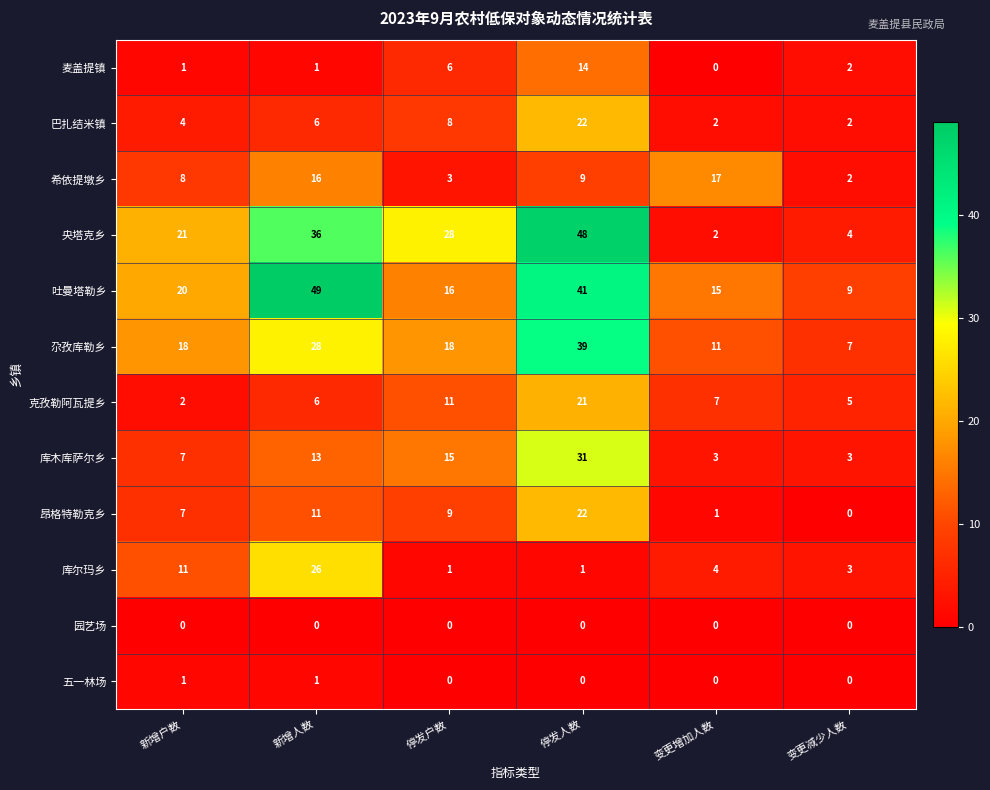

What is the approximate value of 库木库萨尔乡 at 停发人数, to the nearest 5?

30